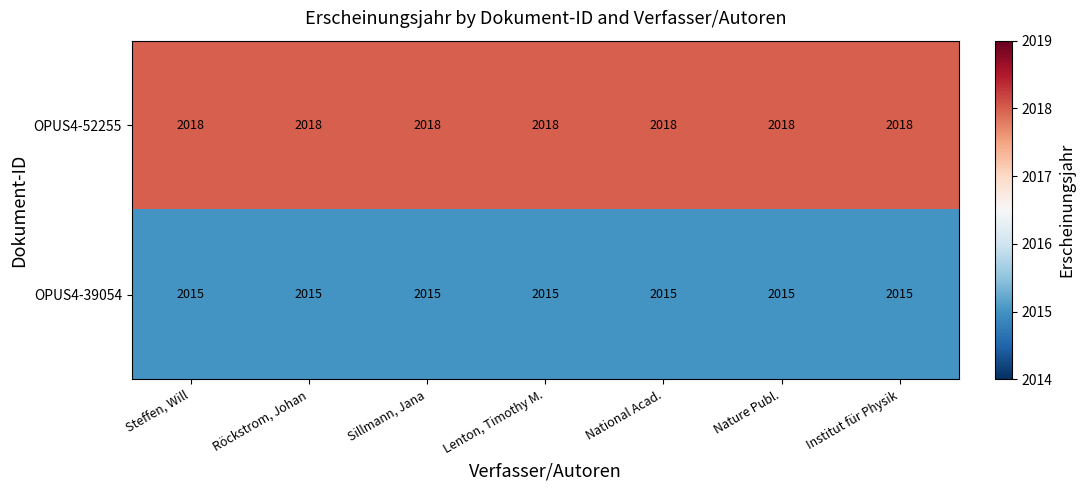

What is the spread (max minus min) of values at Nature Publ.?

3